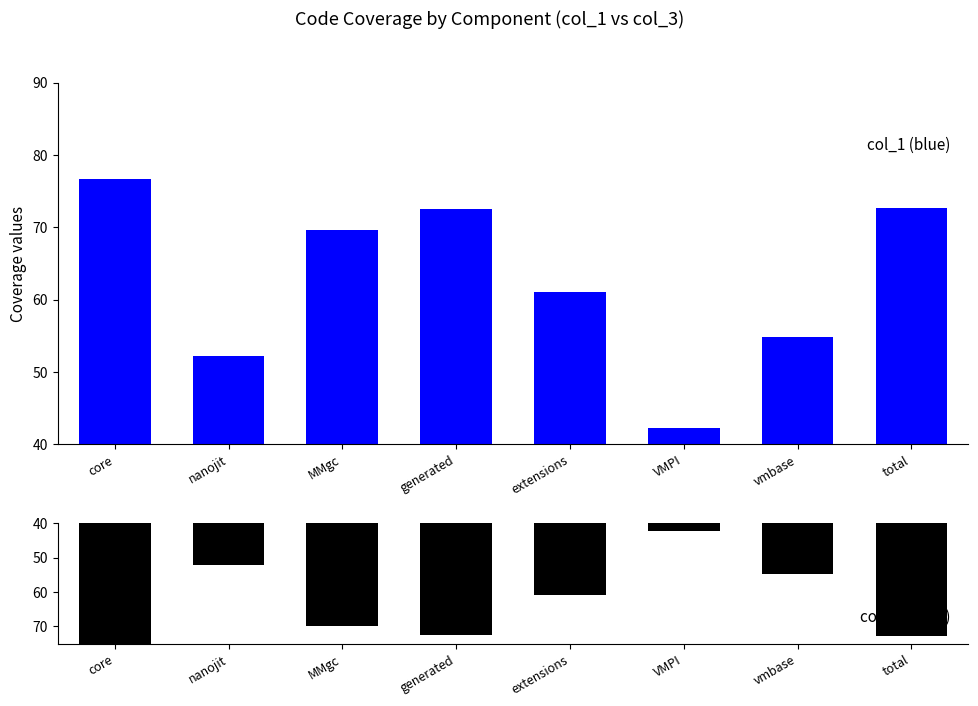

The col_1 series shows 2.3 at VMPI. True or false?

True